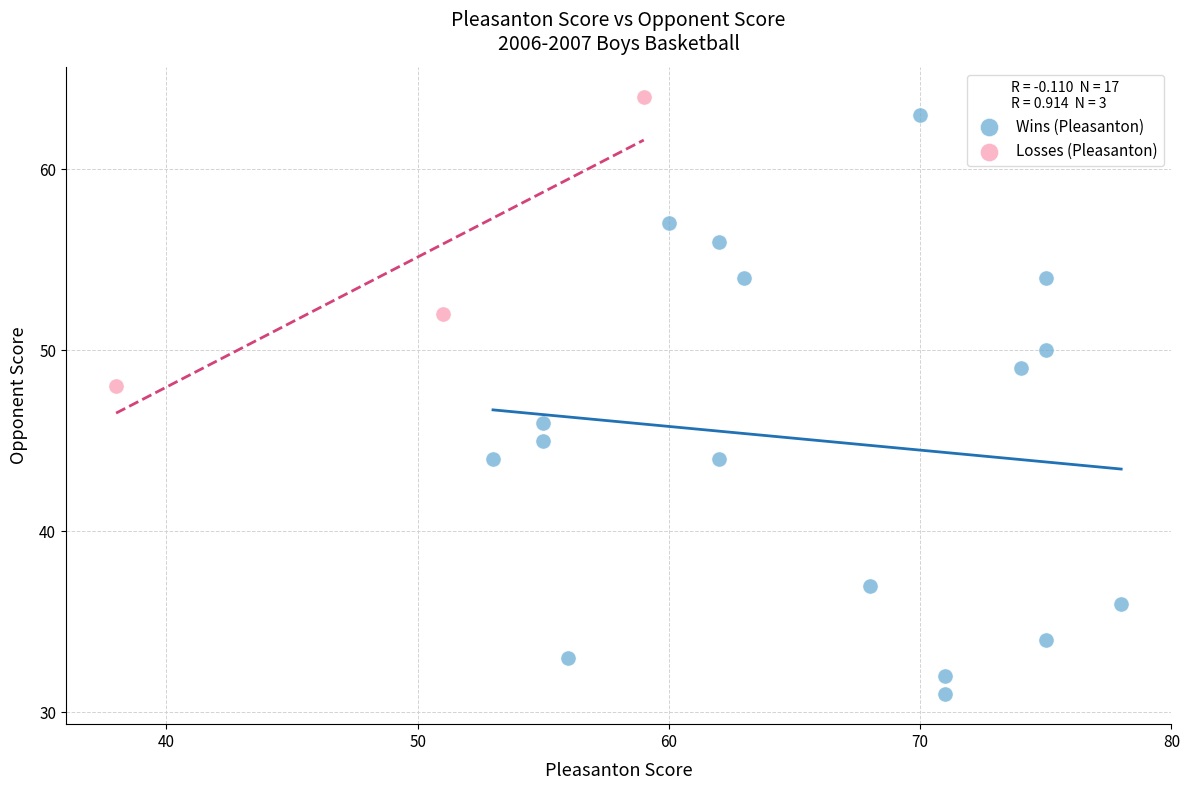

Which series contains the lowest Y value?

Wins (Pleasanton)